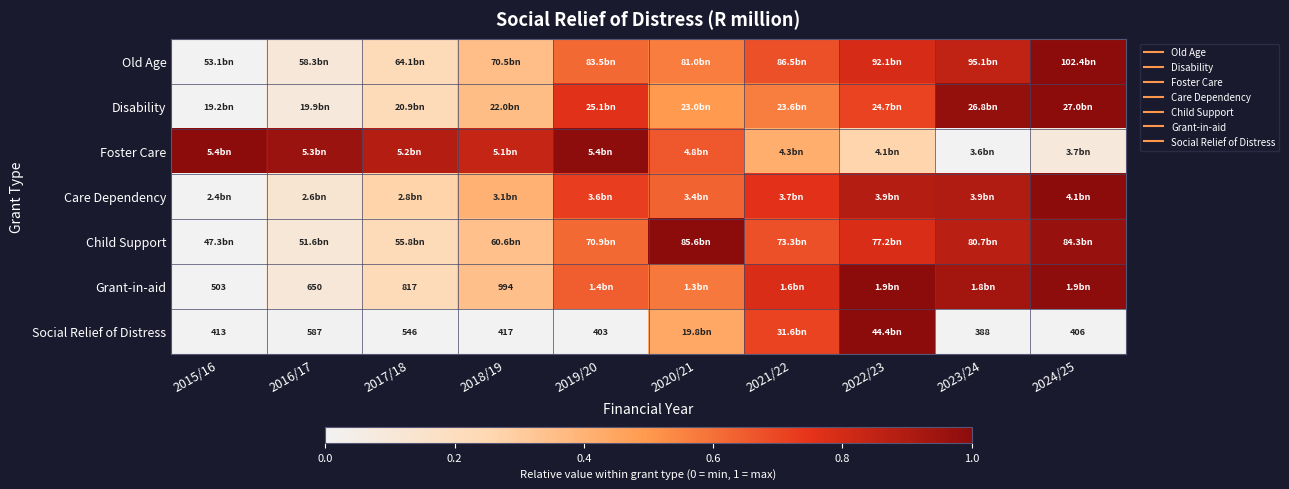

Which category has the highest value in the Foster Care series?

2015/16